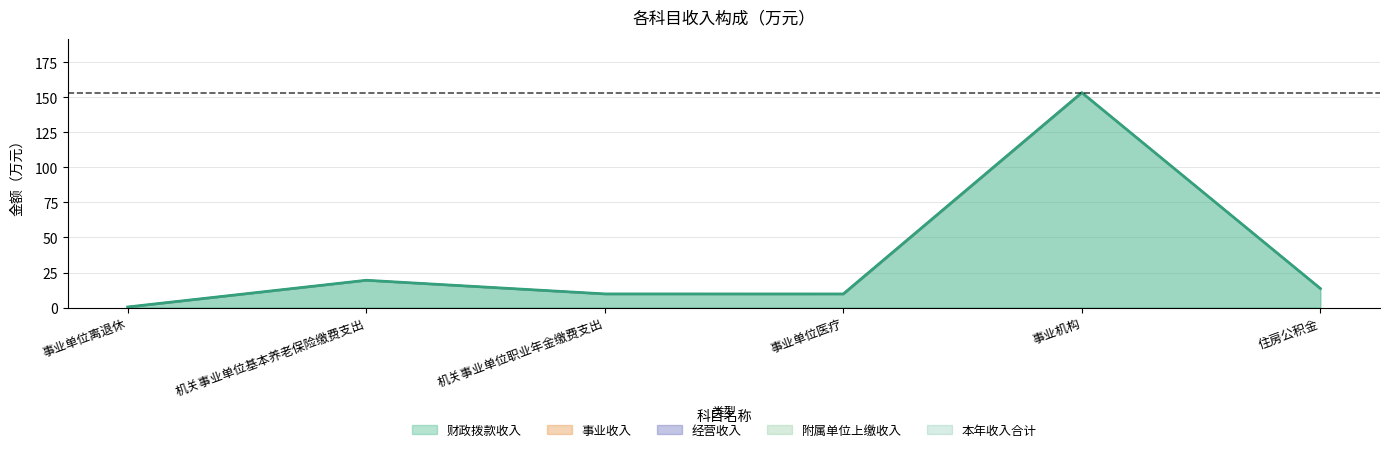

Reading left to right, extract all data points from this chart.

本年收入合计: 0.4	19.5	9.7	9.7	153.4	13.6
财政拨款收入: 0.4	19.5	9.7	9.7	153.4	13.6
事业收入: 0.0	0.0	0.0	0.0	0.0	0.0
经营收入: 0.0	0.0	0.0	0.0	0.0	0.0
附属单位上缴收入: 0.0	0.0	0.0	0.0	0.0	0.0